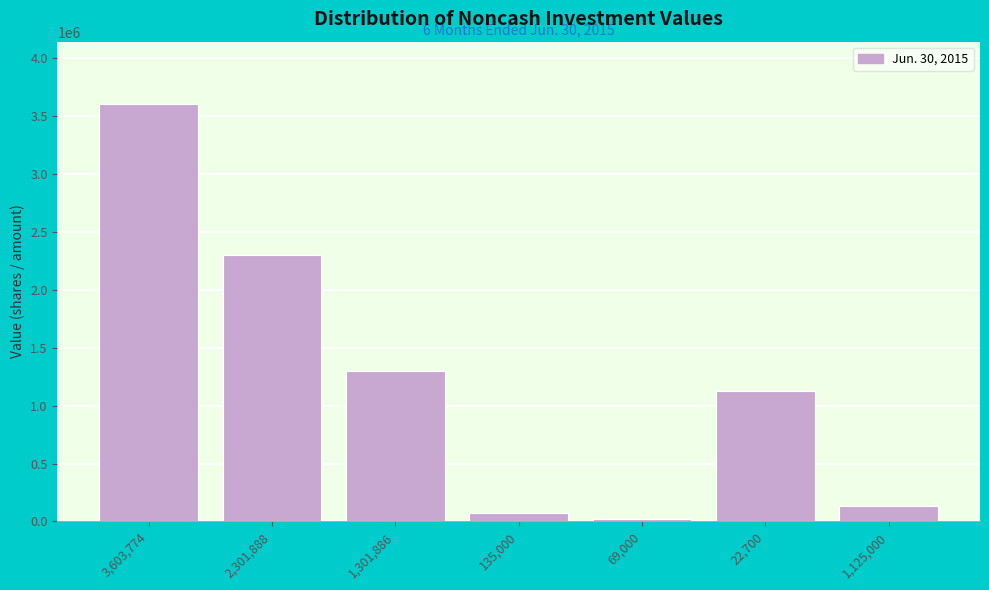

Reading right to left, what are all the values shown in this chart?

135000	1125000	22700	69000	1301886	2301888	3603774